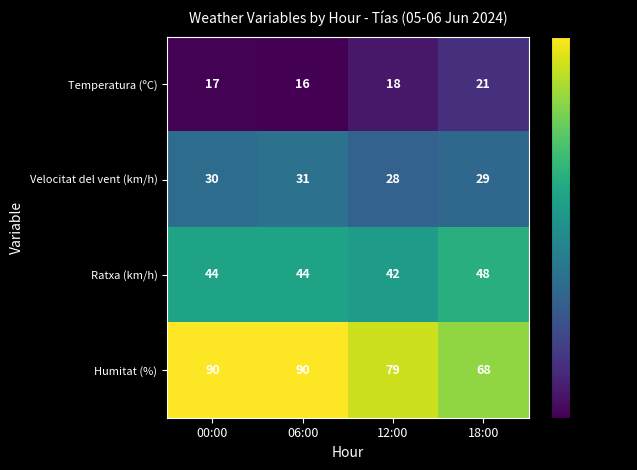

Read the Temperatura (ºC) value at 18:00.

21